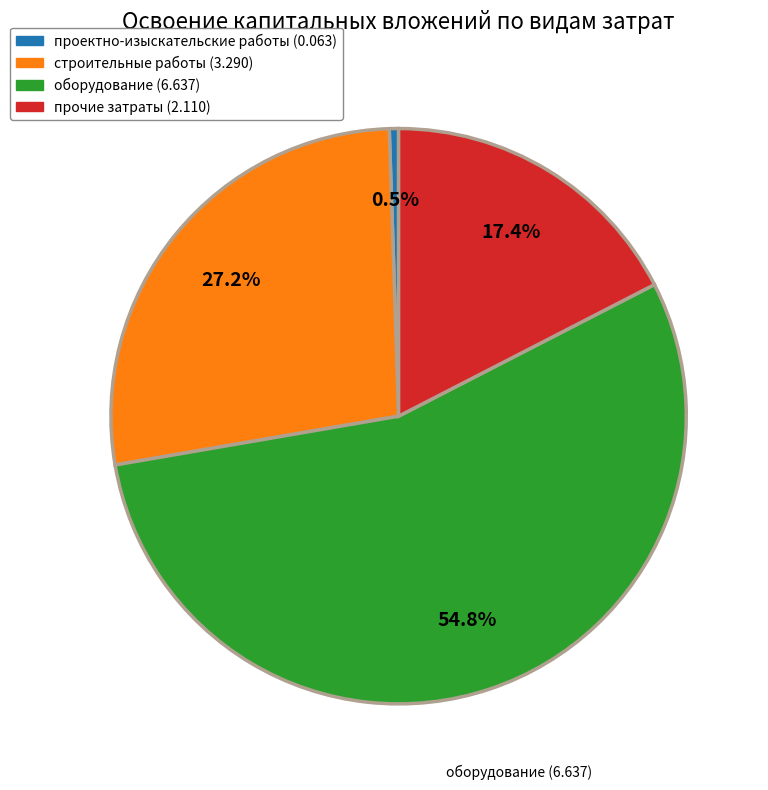

Count the number of slices in the pie.

4